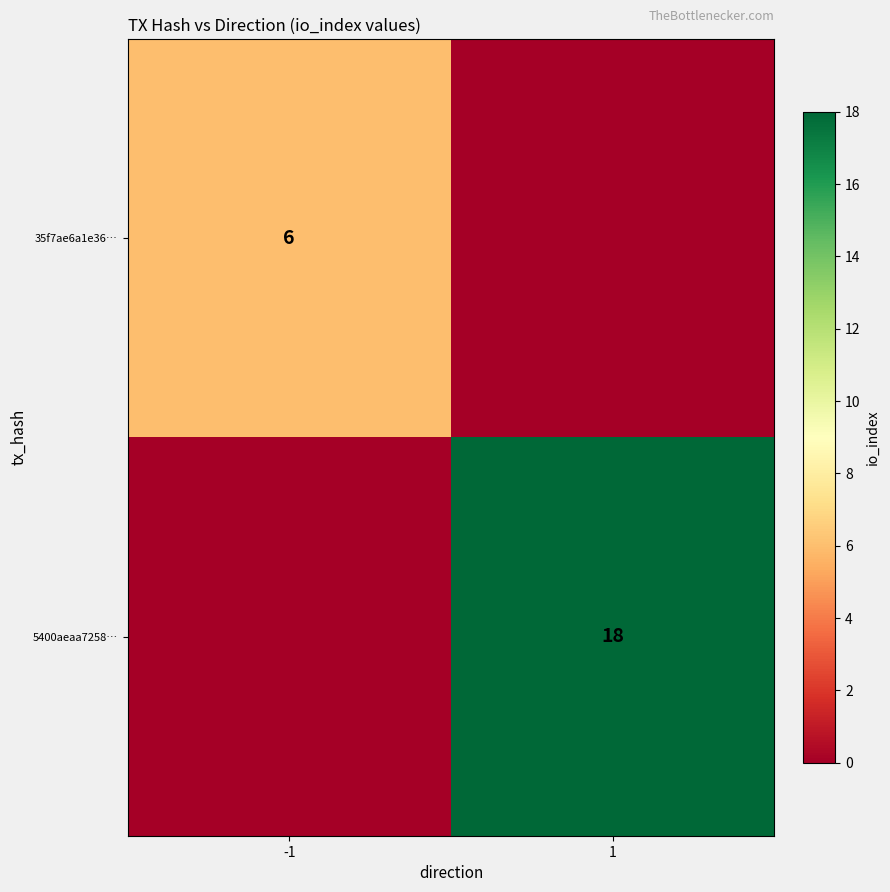

Is the value of 5400aeaa7258… at 1 greater than the value of 35f7ae6a1e36… at -1?

Yes